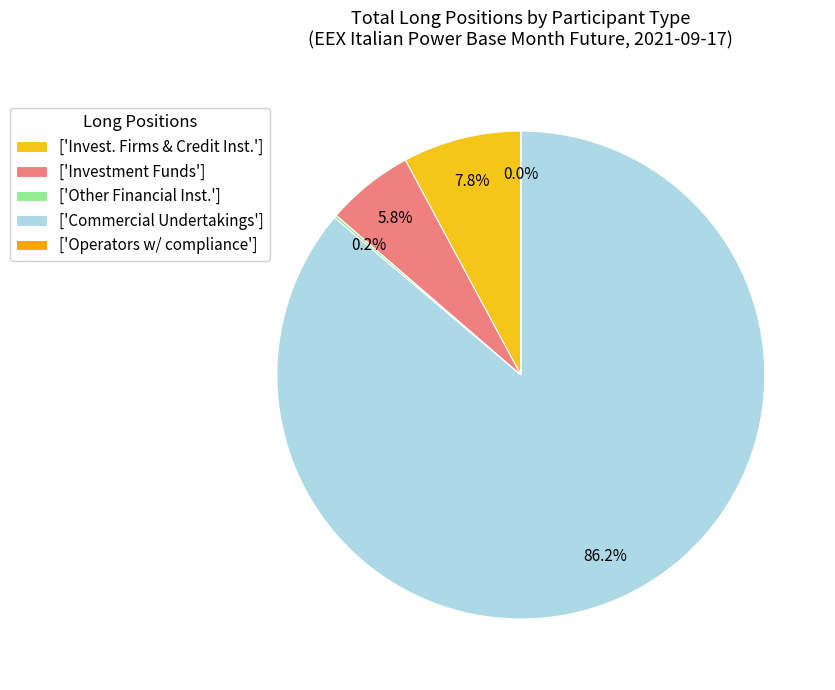

Which category has the biggest portion of the pie?

['Commercial Undertakings']